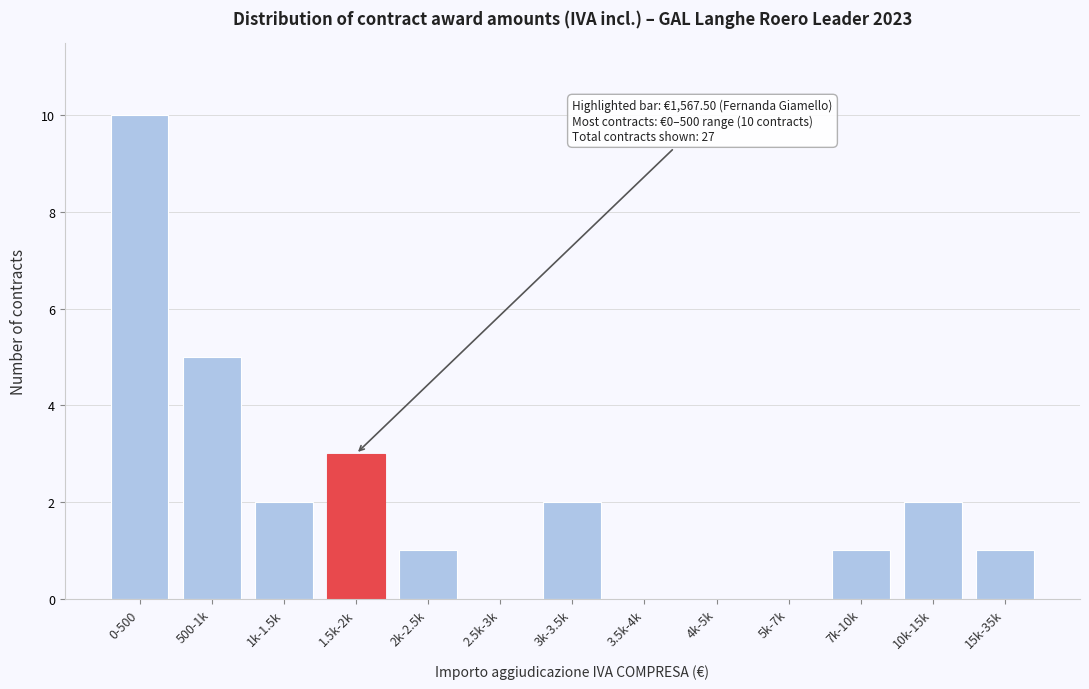

Reading right to left, what are all the values shown in this chart?

15k-35k=1	10k-15k=2	7k-10k=1	5k-7k=0	4k-5k=0	3.5k-4k=0	3k-3.5k=2	2.5k-3k=0	2k-2.5k=1	1.5k-2k=3	1k-1.5k=2	500-1k=5	0-500=10